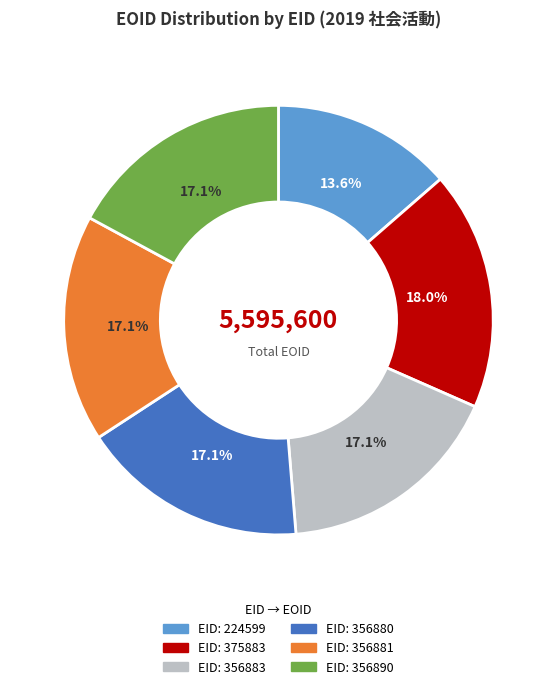

To the nearest percent, what is the average slice percentage?

17%